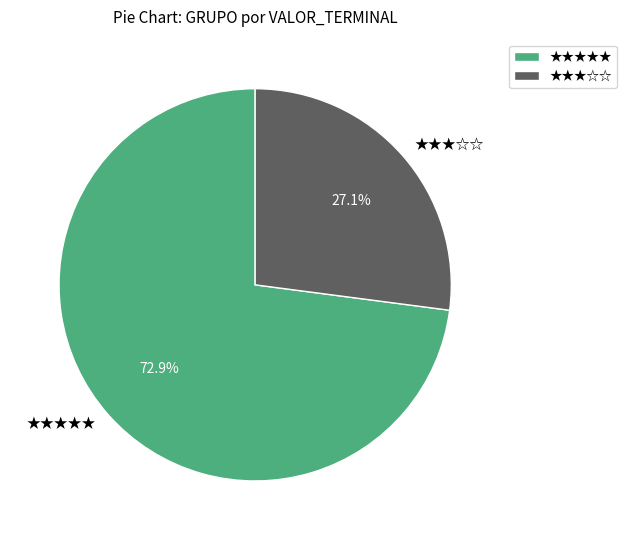

Which slice is the smallest?

★★★☆☆